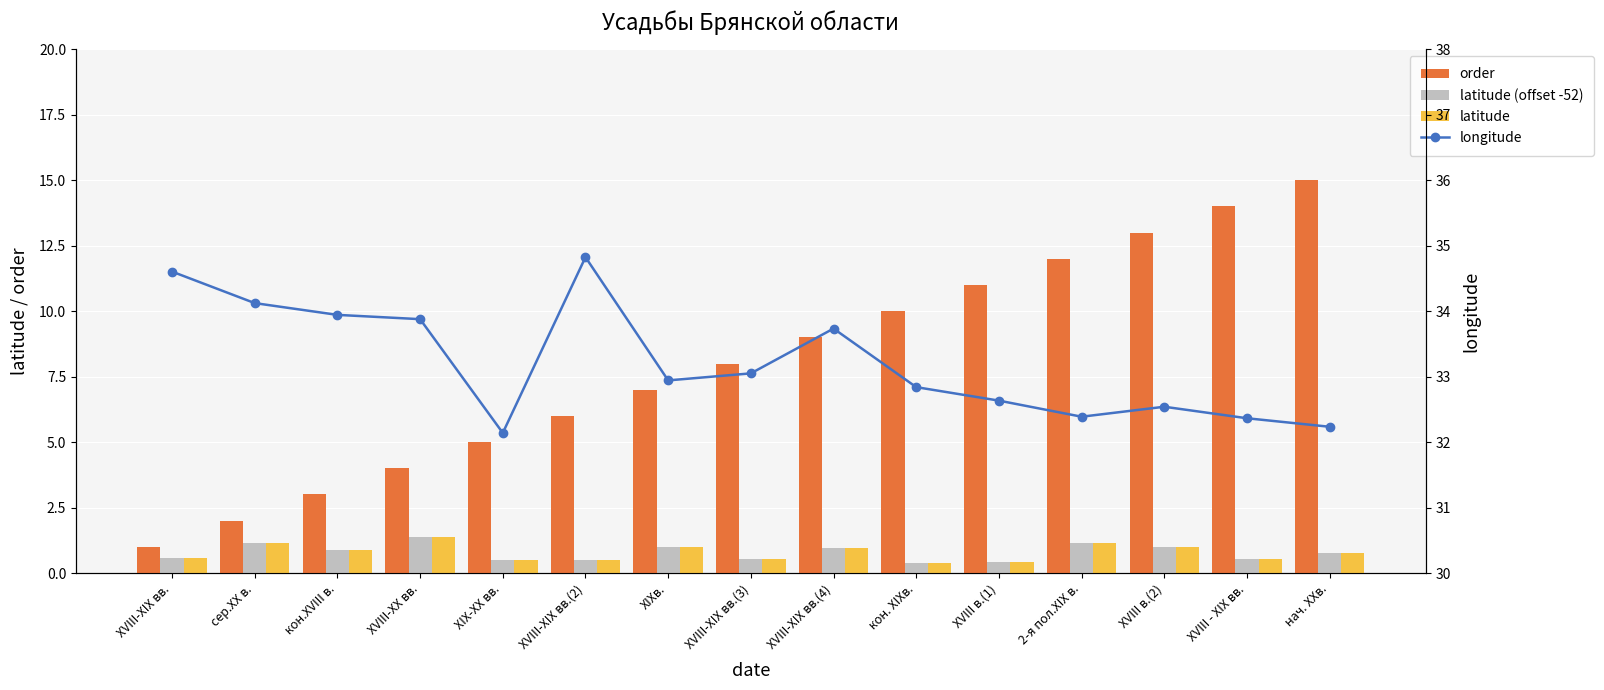

How many data points in order are less than 8?

7